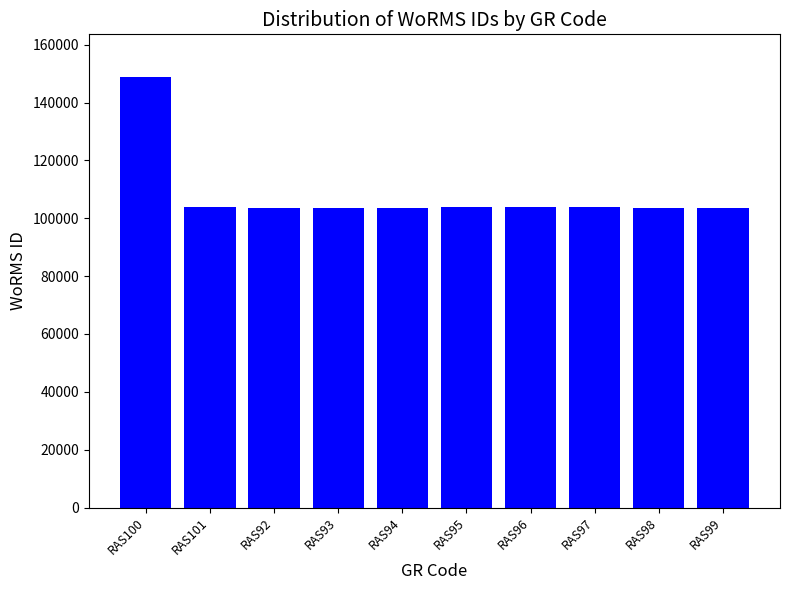

What is the change in value from RAS94 to RAS95?

+144